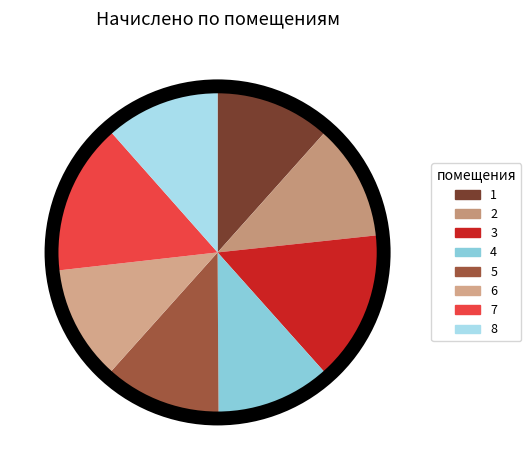

Between 8 and 6, which is larger?

6